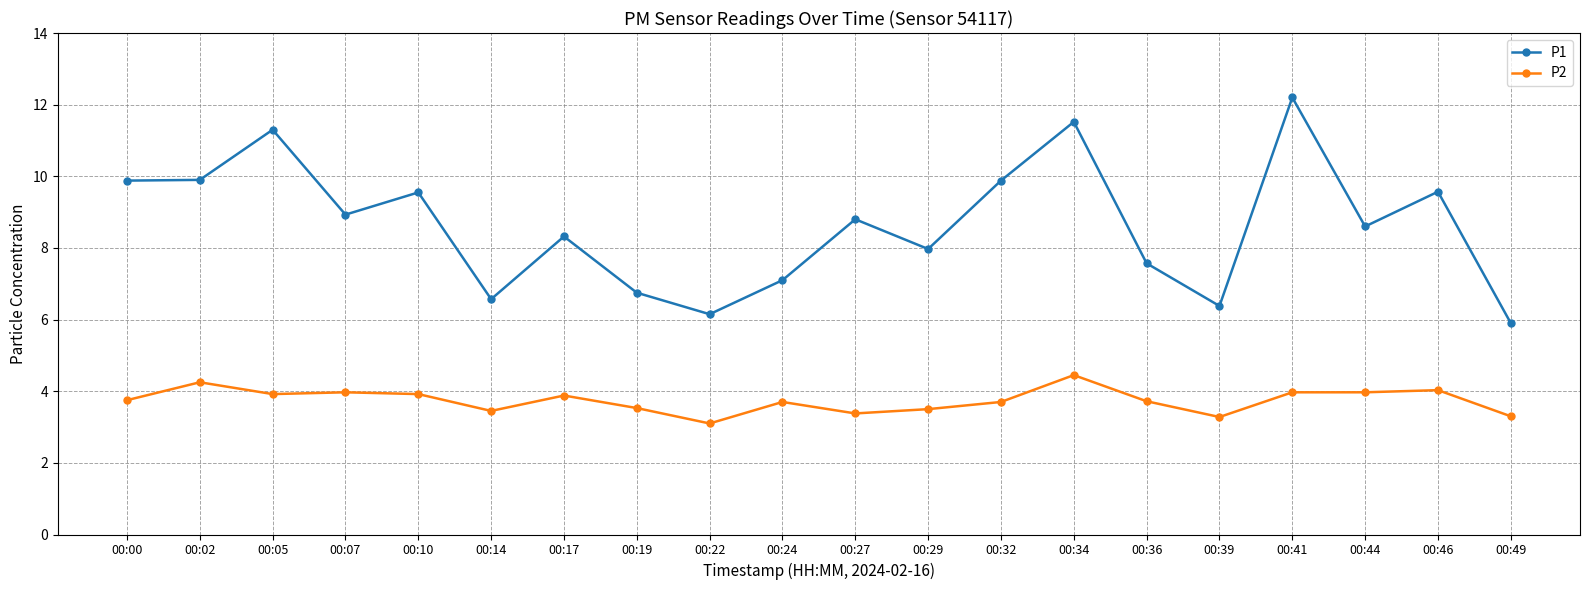

What is the difference between the P2 values at 00:10 and 00:27?

0.5